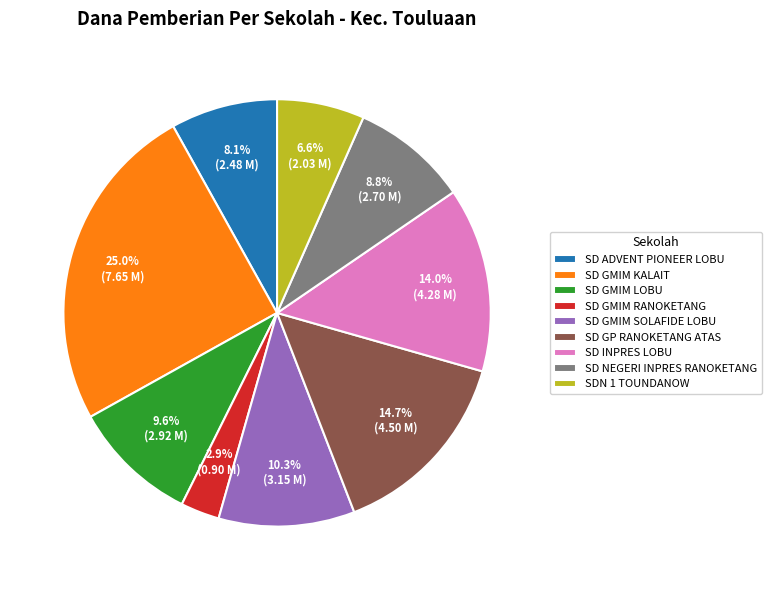

To the nearest percent, what portion does SD INPRES LOBU represent?

14%